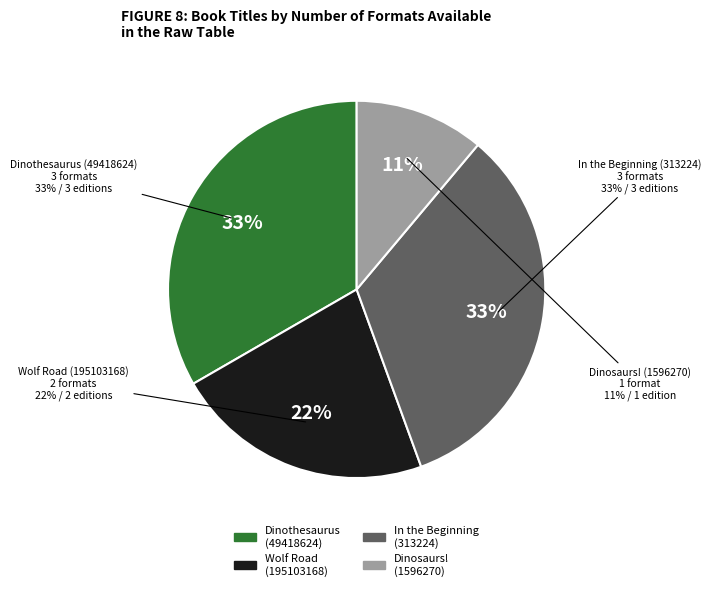

To the nearest percent, what is the difference between the In the Beginning (313224) and Wolf Road (195103168) slice percentages?

11%